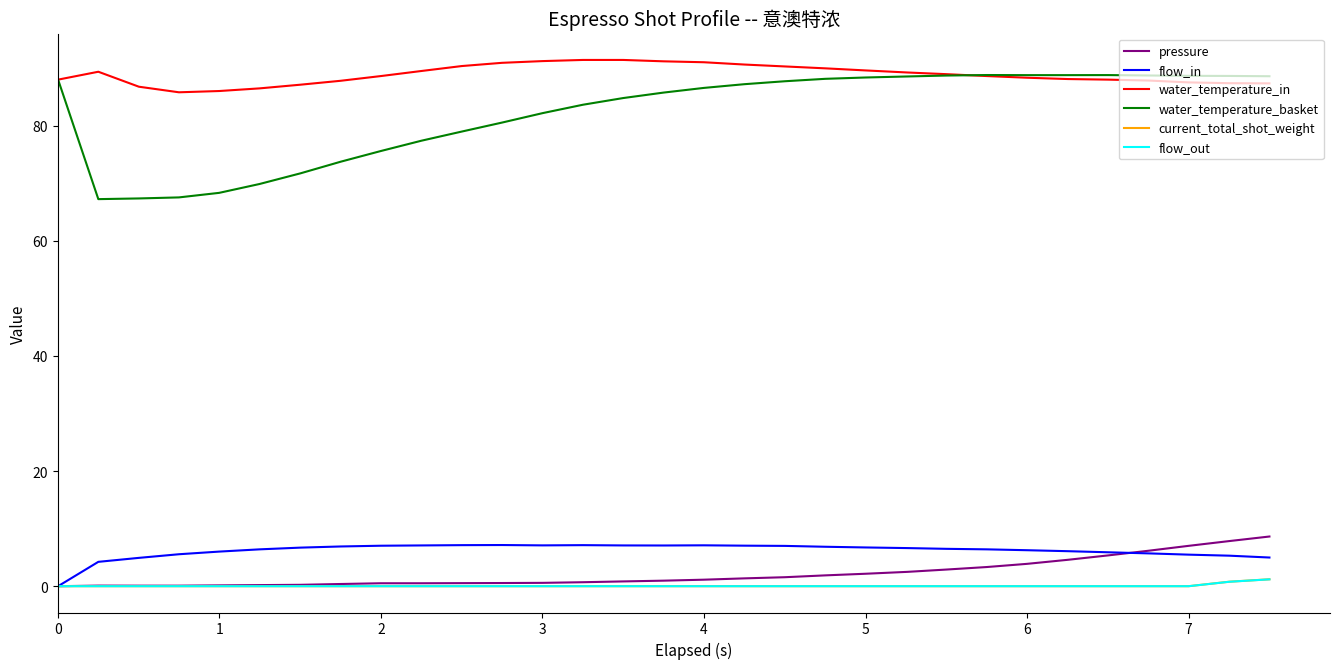

What is the maximum value for water_temperature_in?

91.4